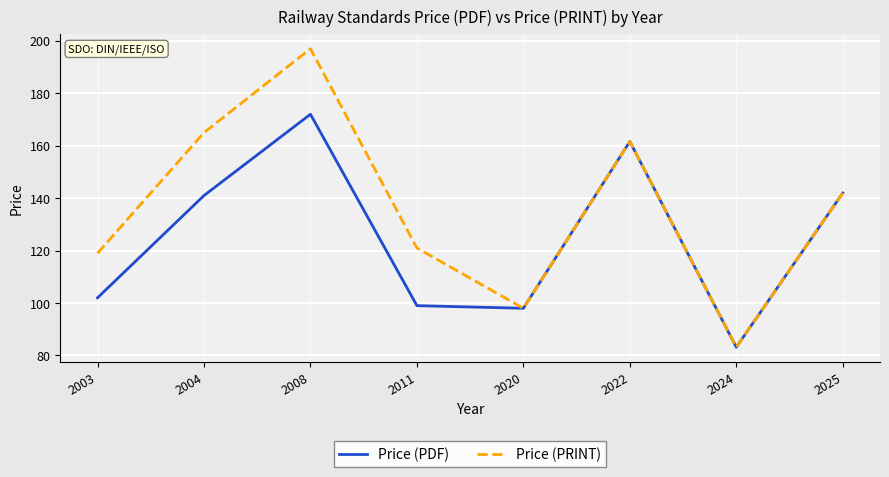

Where is the first local maximum for Price (PRINT)?

2008